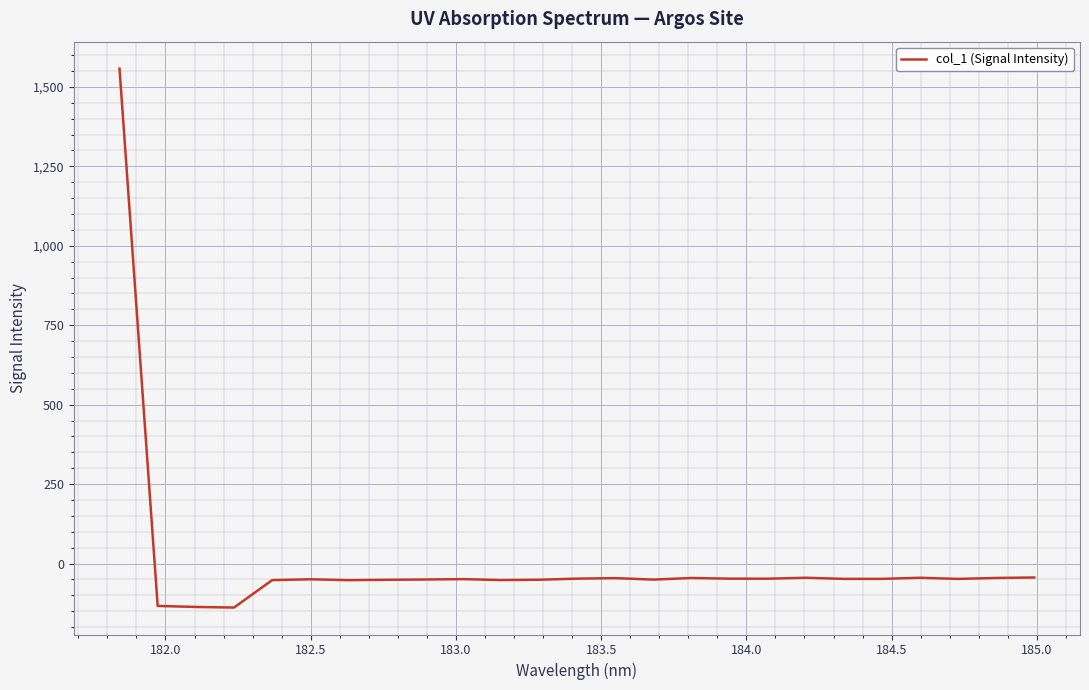

How many values exceed -48?

10